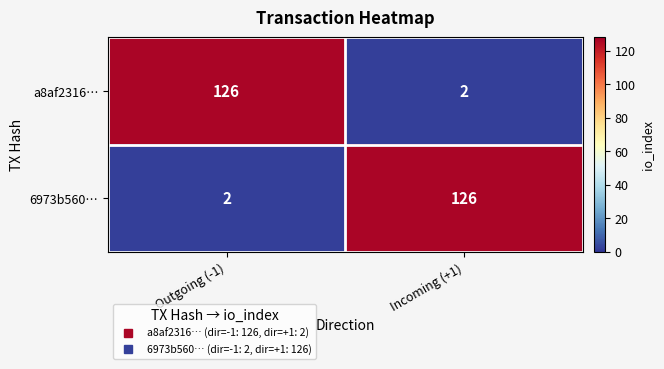

What is the maximum value for 6973b560…?

126